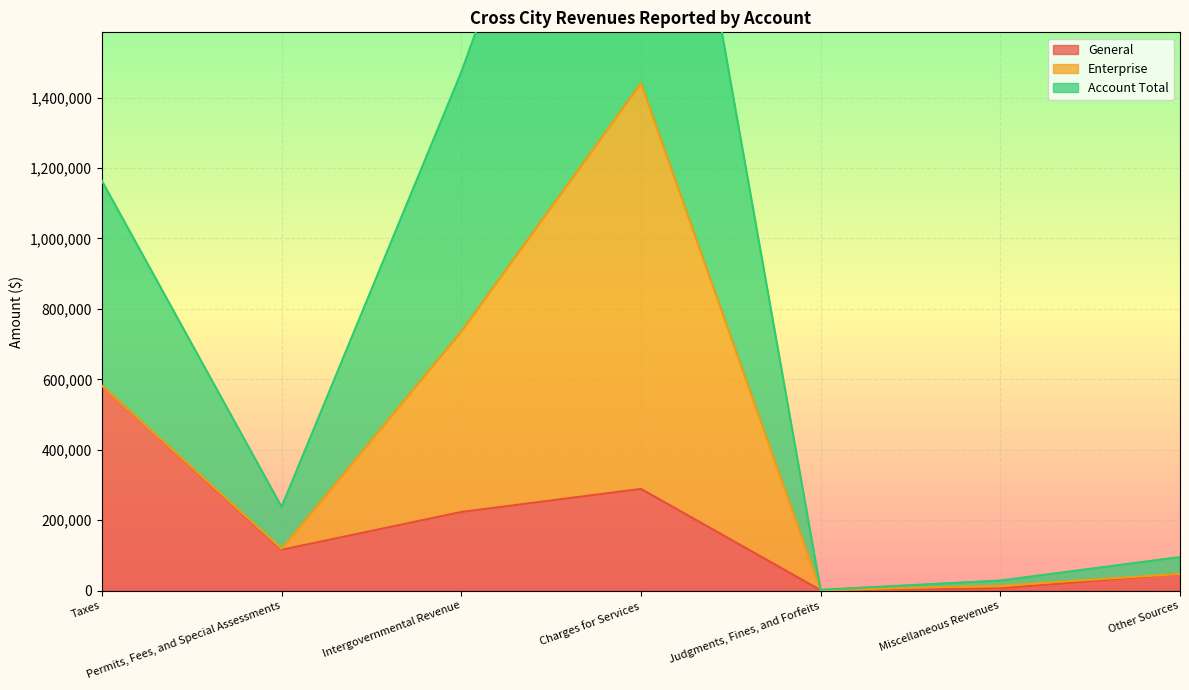

What position from the left is Intergovernmental Revenue?

3